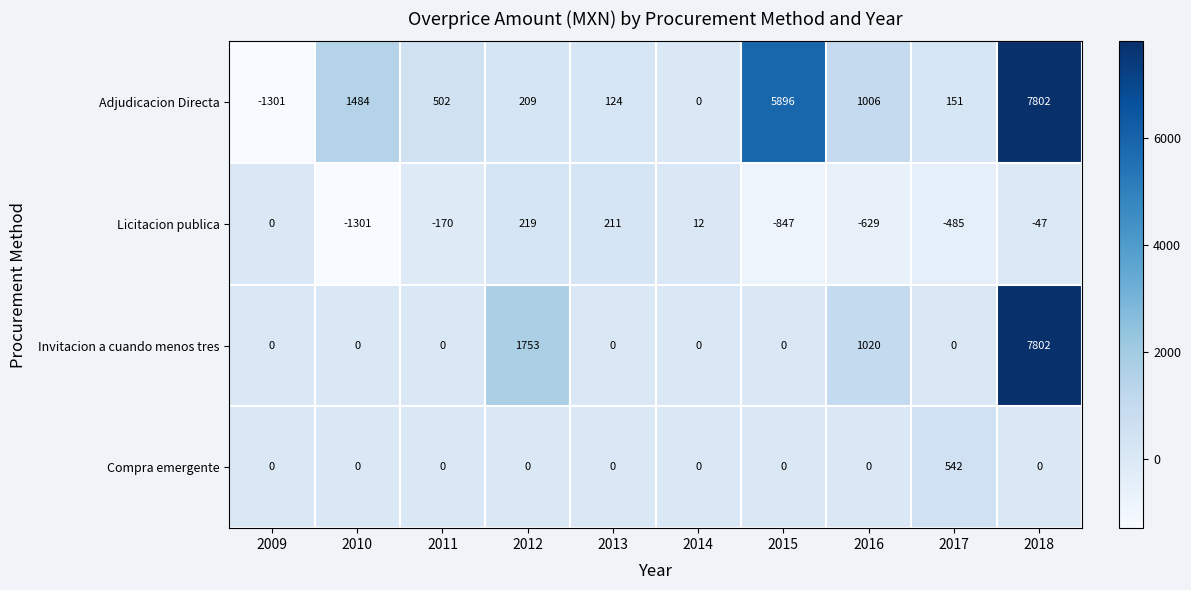

What is the total value across all series at 2016?

1397